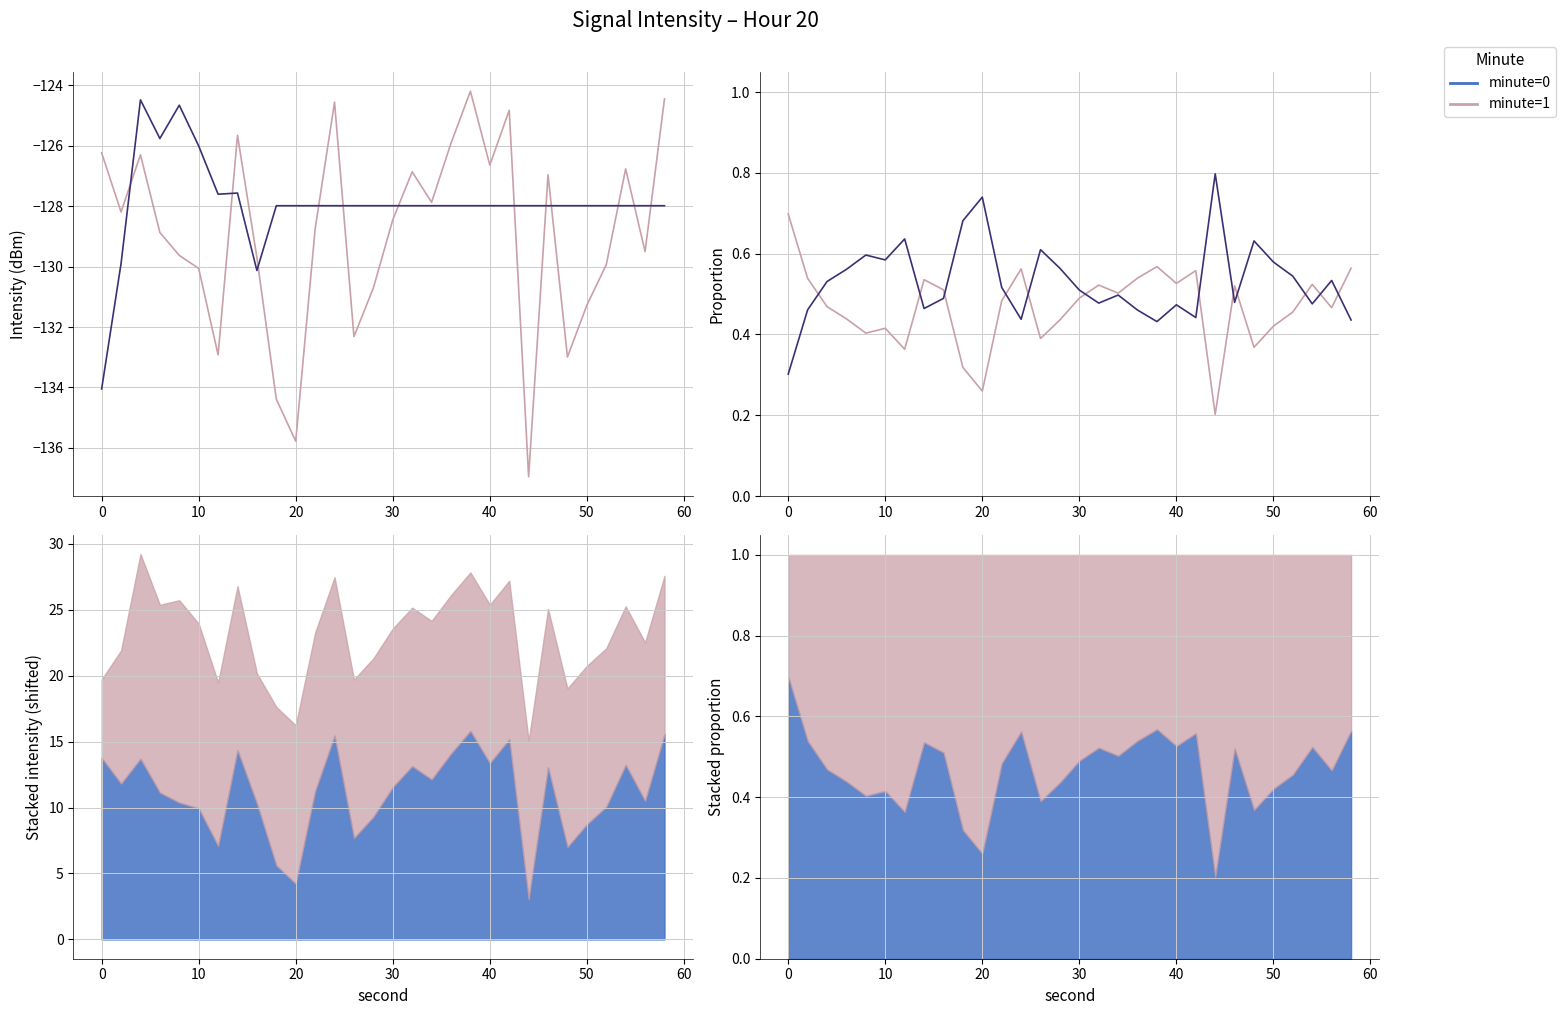

What is the average value of the minute=1 series?

0.5